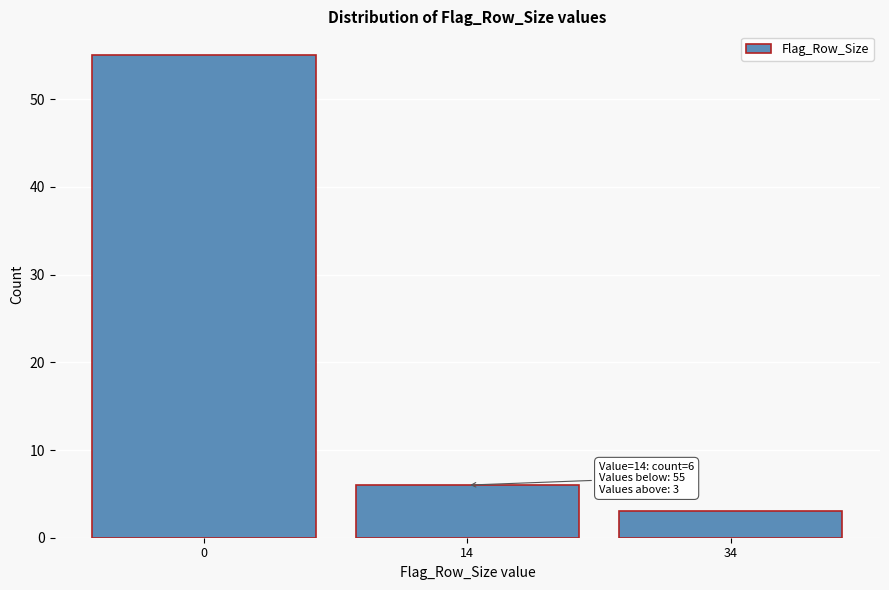

Reading left to right, list all the values displayed in this chart.

0=55	14=6	34=3